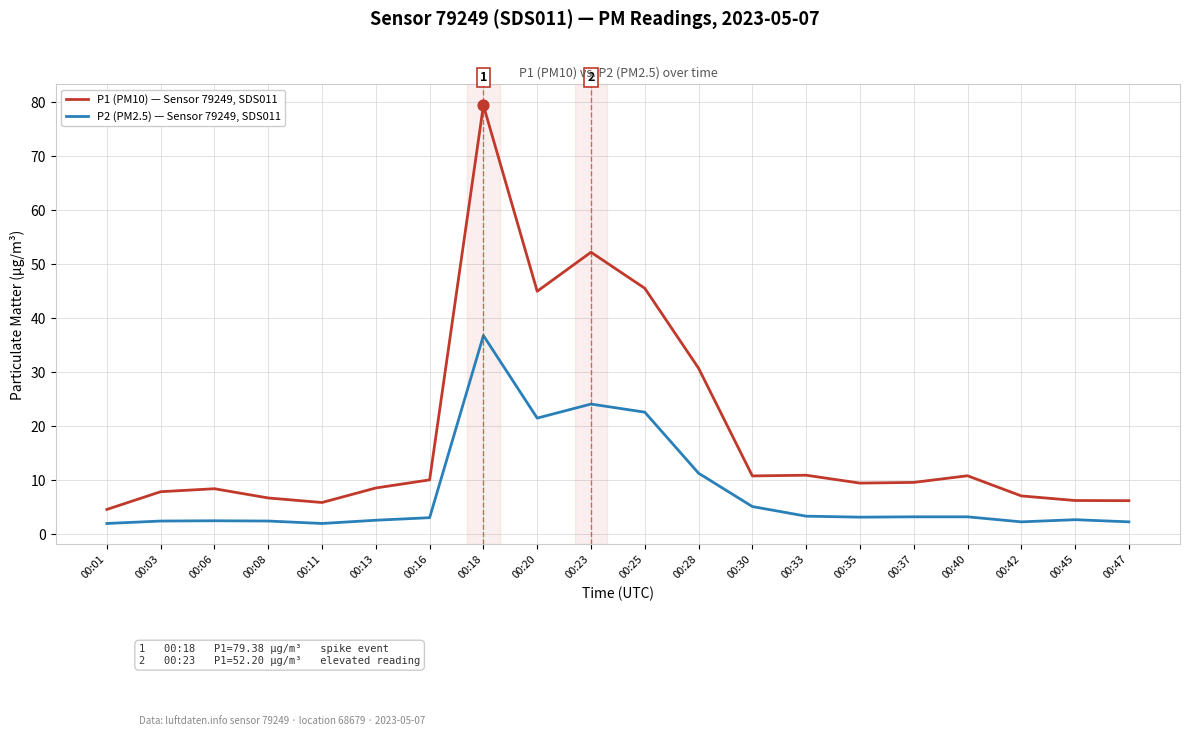

What is the spread (max minus min) of values at 00:03?

5.4